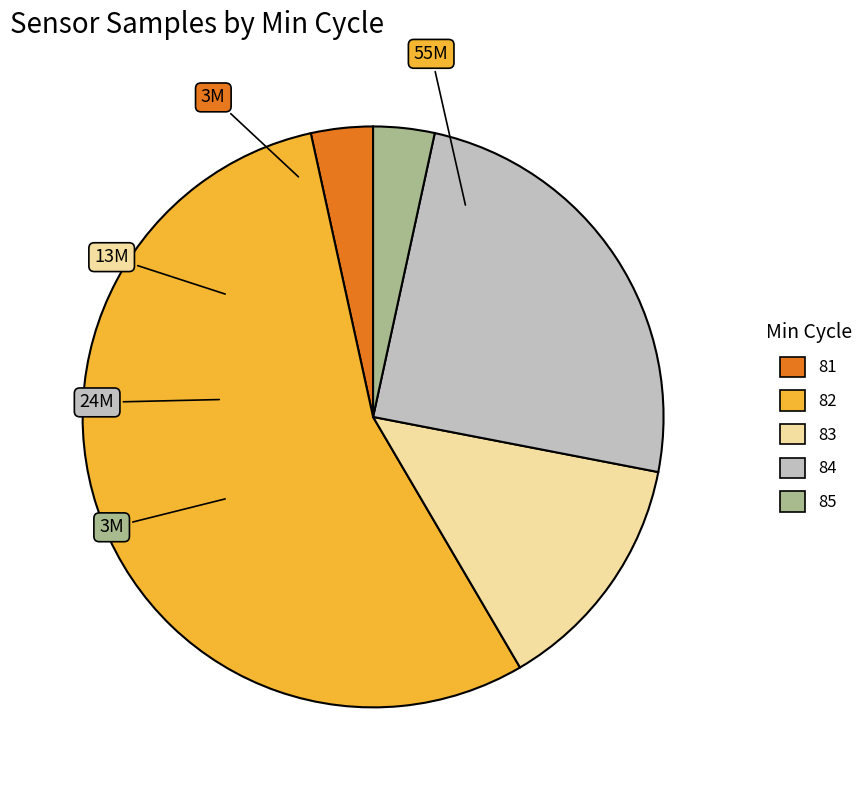

Is the sum of 84 and 83 greater than half?

No